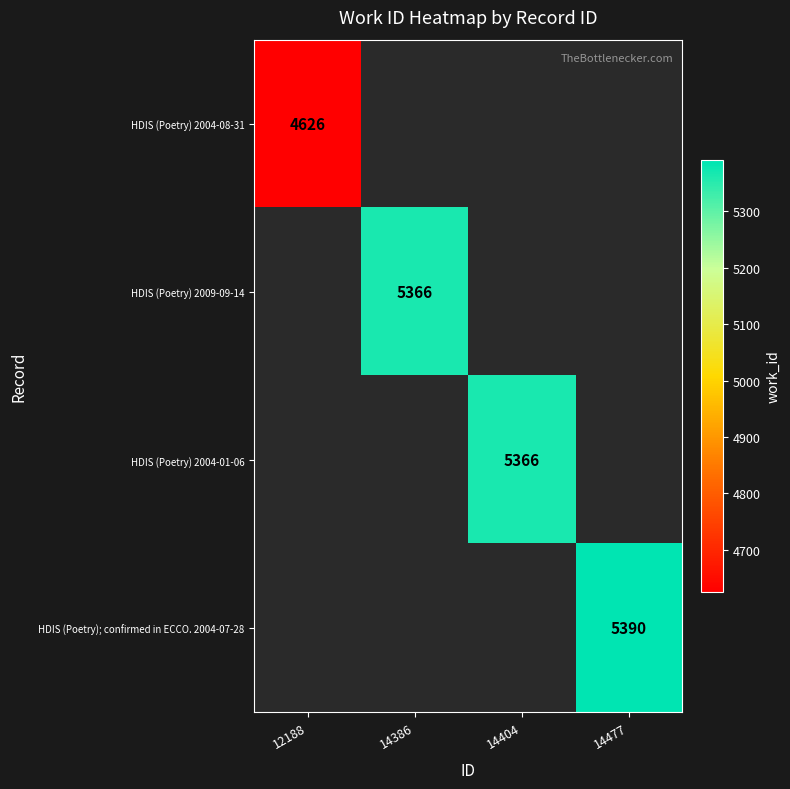

What is the smallest value displayed?

4626.0